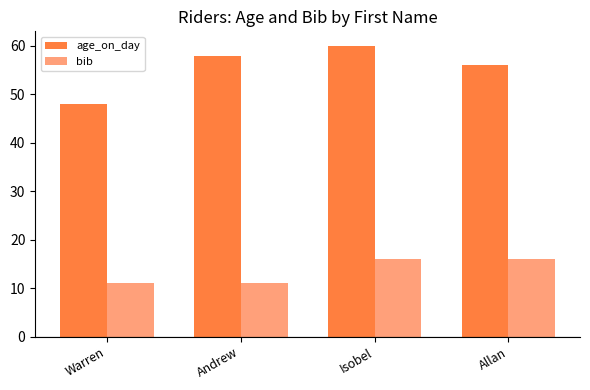

At Allan, list the series in order from smallest to largest.

bib, age_on_day